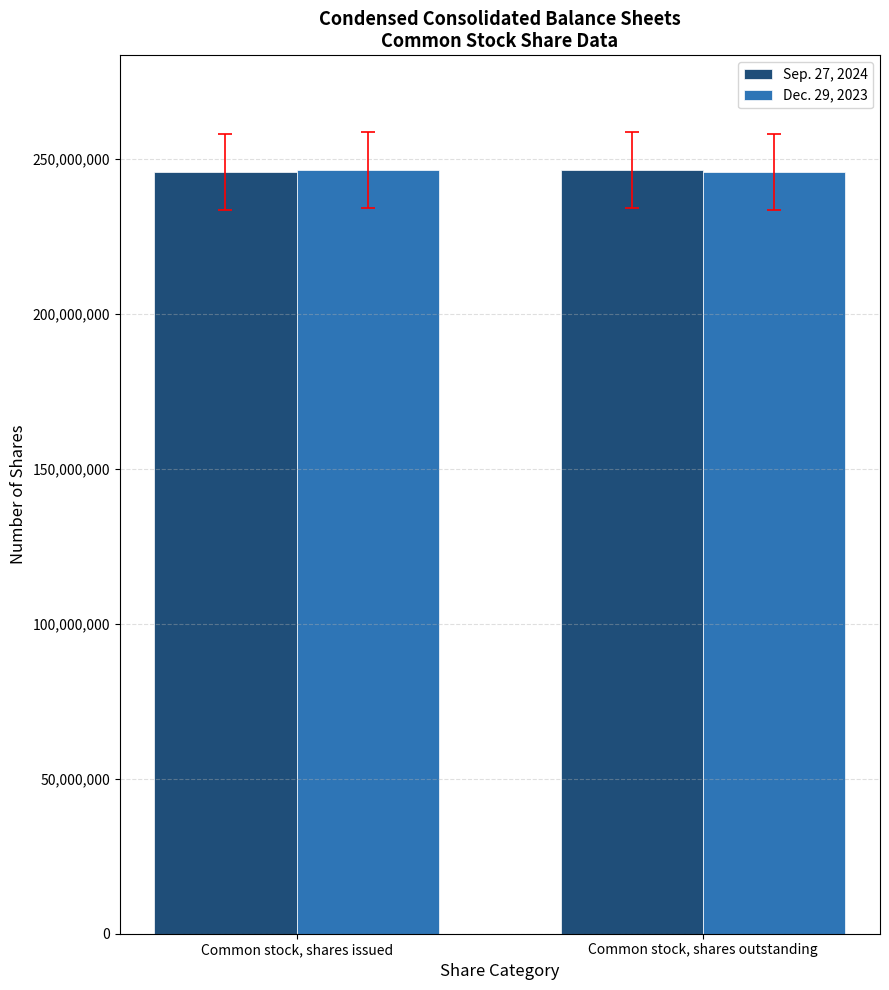

What is the spread (max minus min) of values at Common stock, shares outstanding?

700000